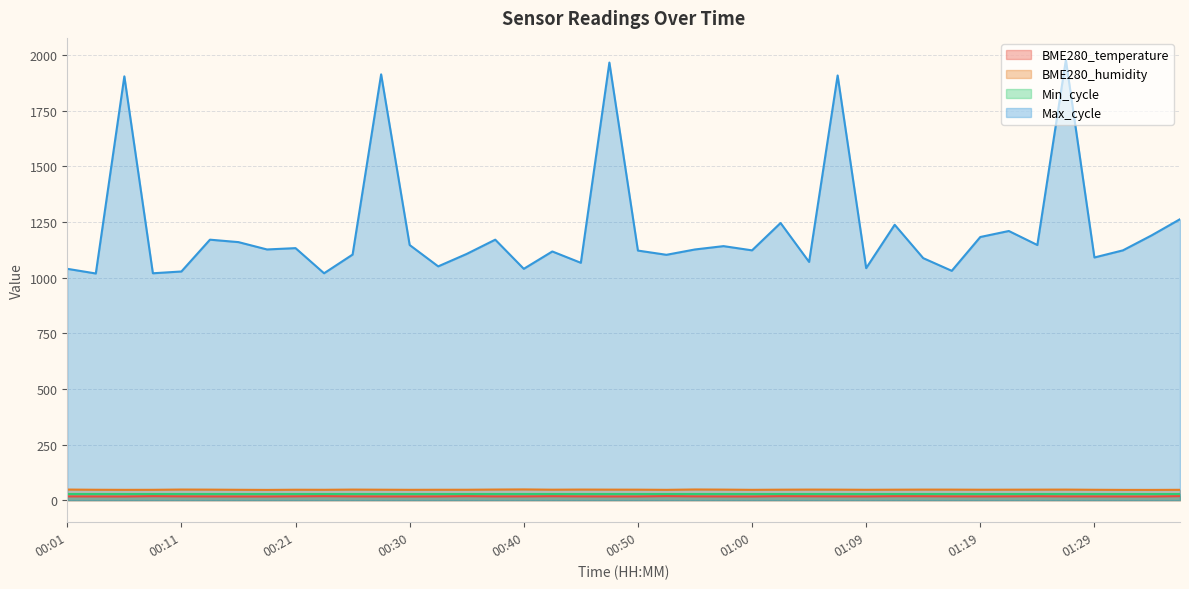

Between 01:14 and 01:24, which is larger?

01:14